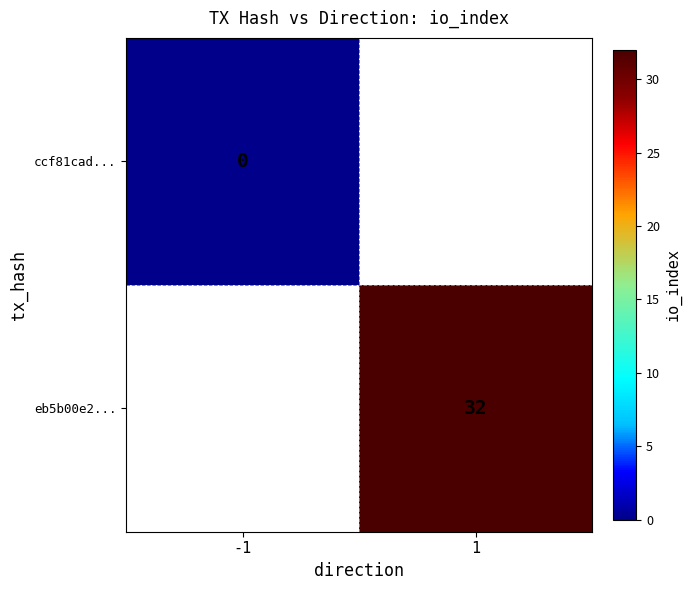

The eb5b00e2... series shows 32 at 1. True or false?

True